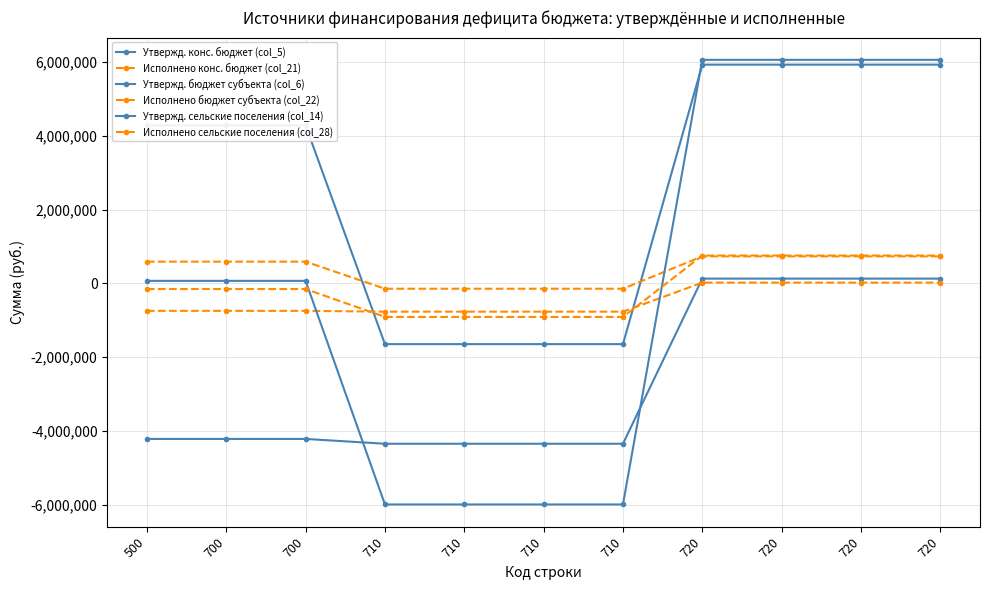

How many values in Исполнено сельские поселения (col_28) are below zero?

7